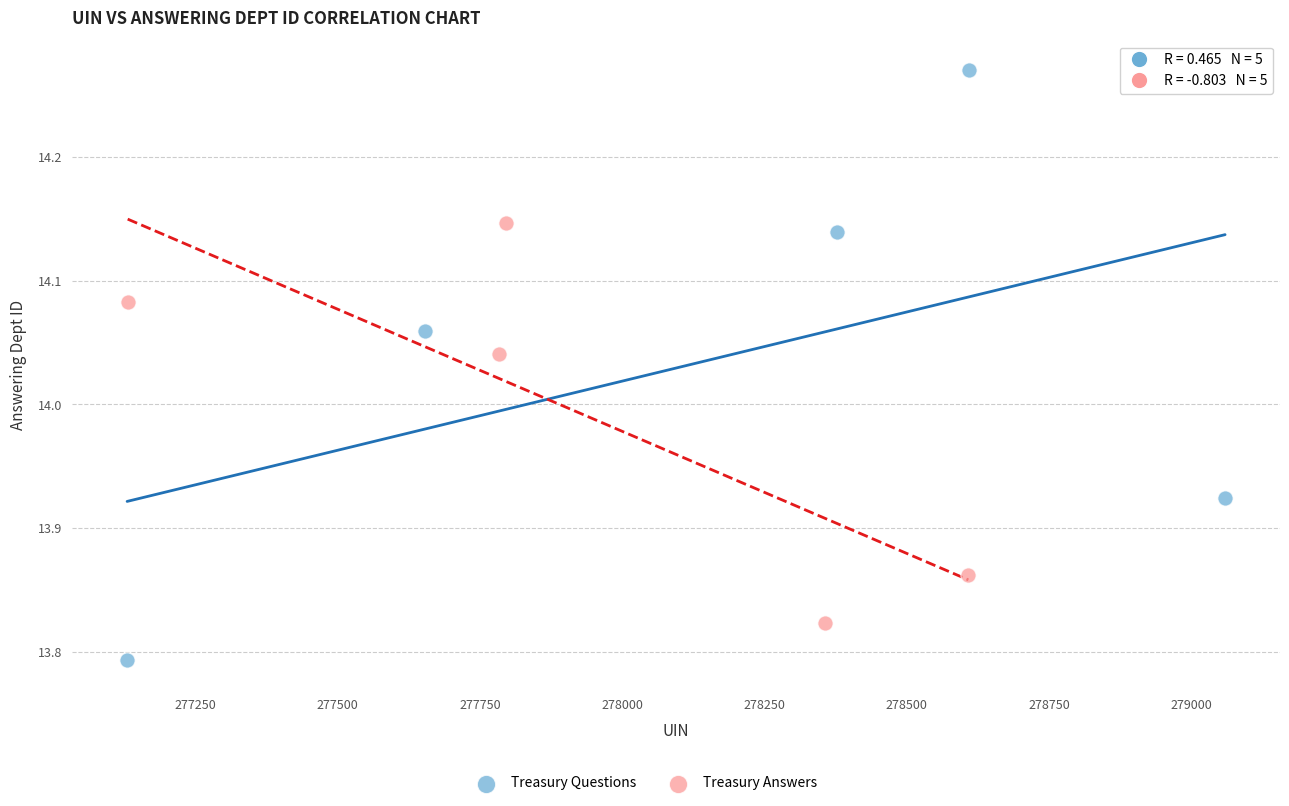

Which series reaches the maximum Y coordinate?

Treasury Questions